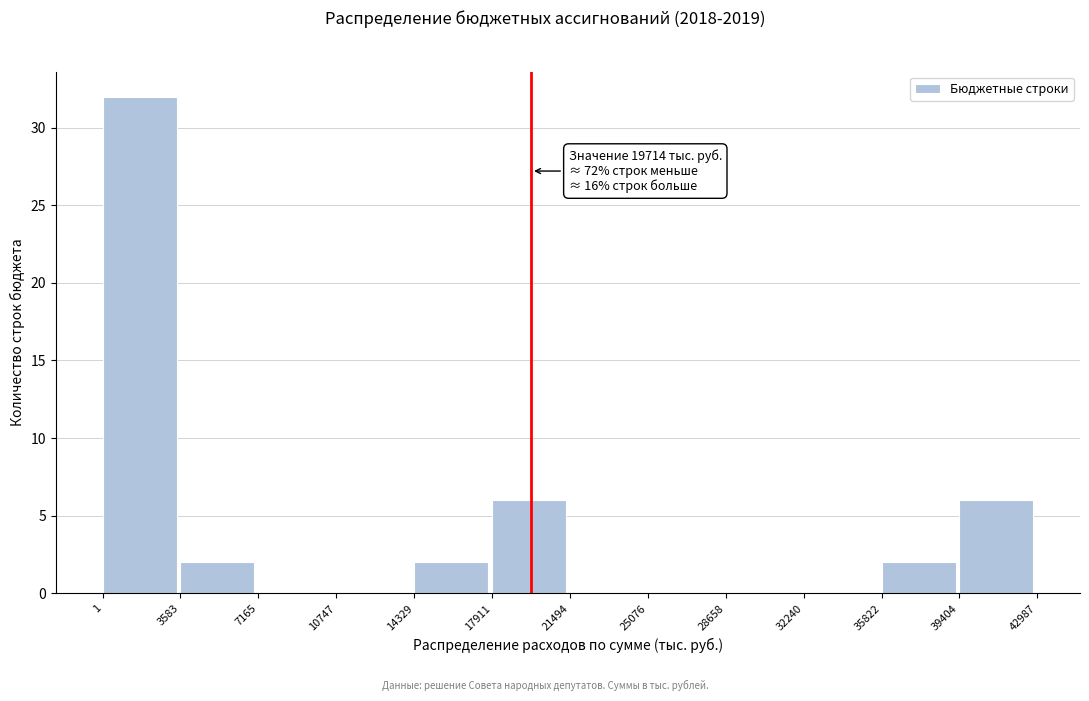

Which range on the x-axis has the tallest bar?

1 to 3583